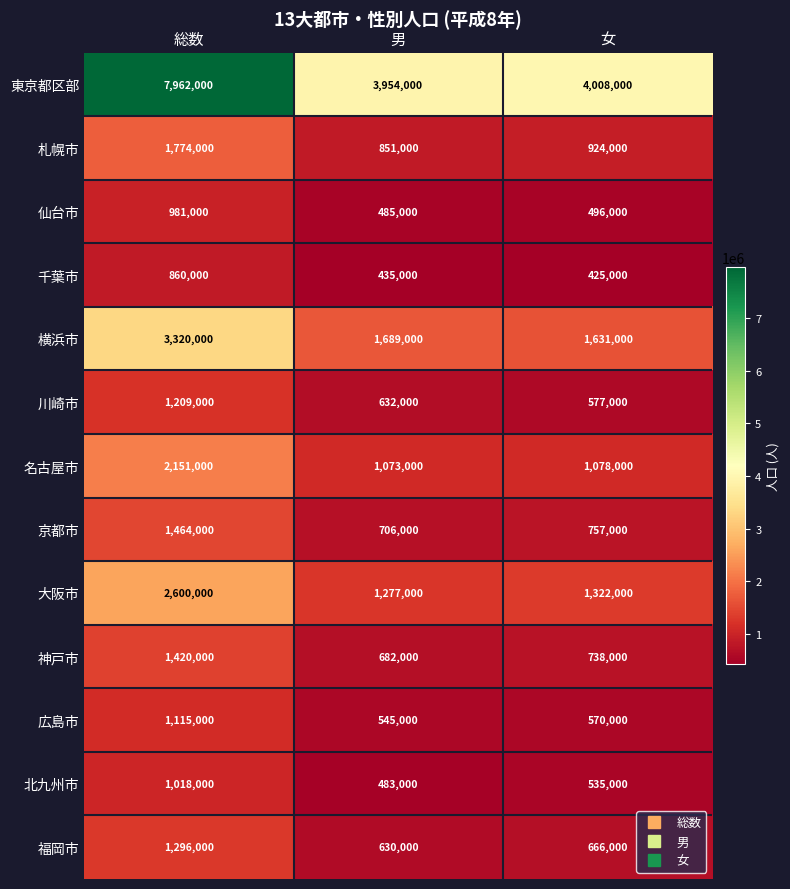

The 横浜市 series shows 1631000 at 女. True or false?

True